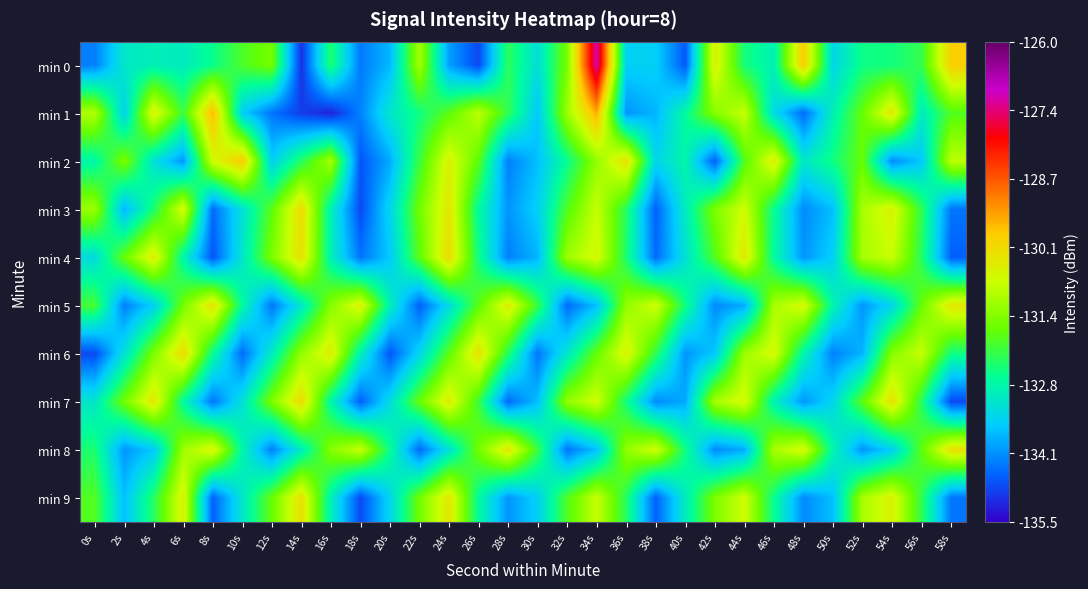

Which has a higher value, 20s or 38s?

38s